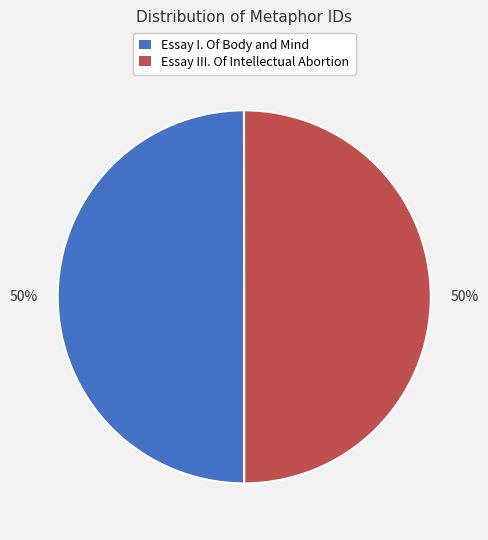

Combined, do Essay III. Of Intellectual Abortion and Essay I. Of Body and Mind account for over 50%?

Yes